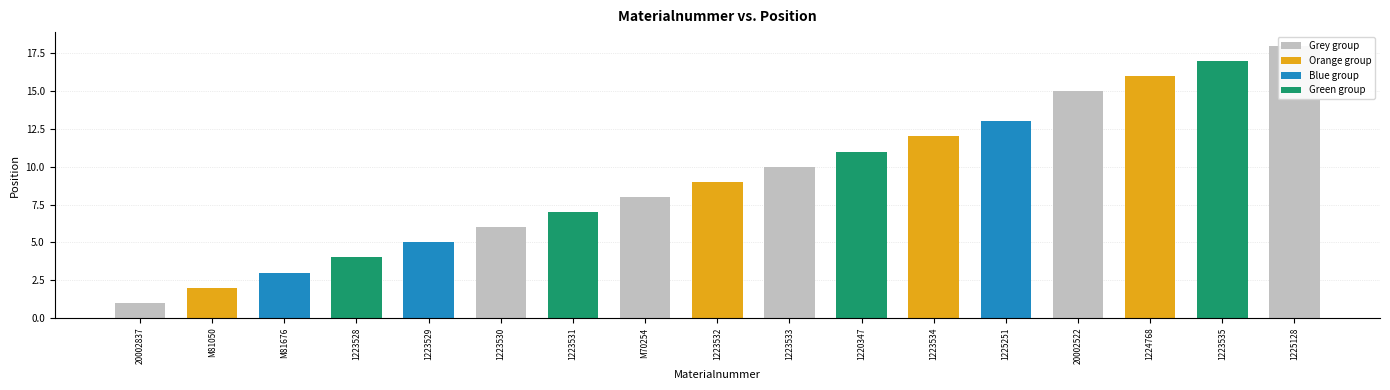

How many distinct data groups are displayed?

1